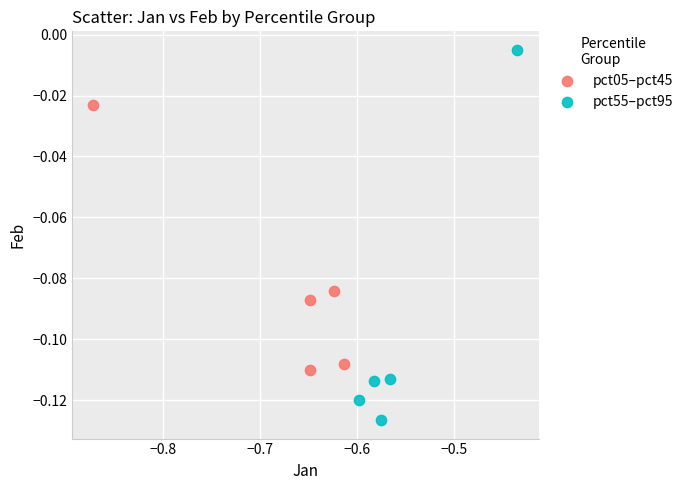

Which series has the widest spread of Y values?

pct55–pct95